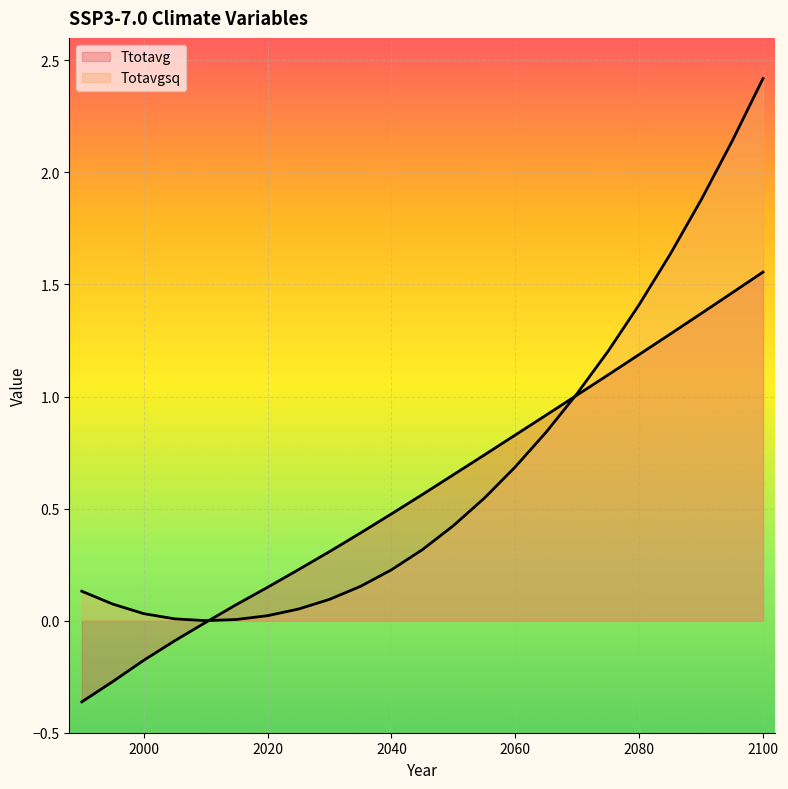

Which series ends up on top after the final intersection of Ttotavg and Totavgsq?

Totavgsq